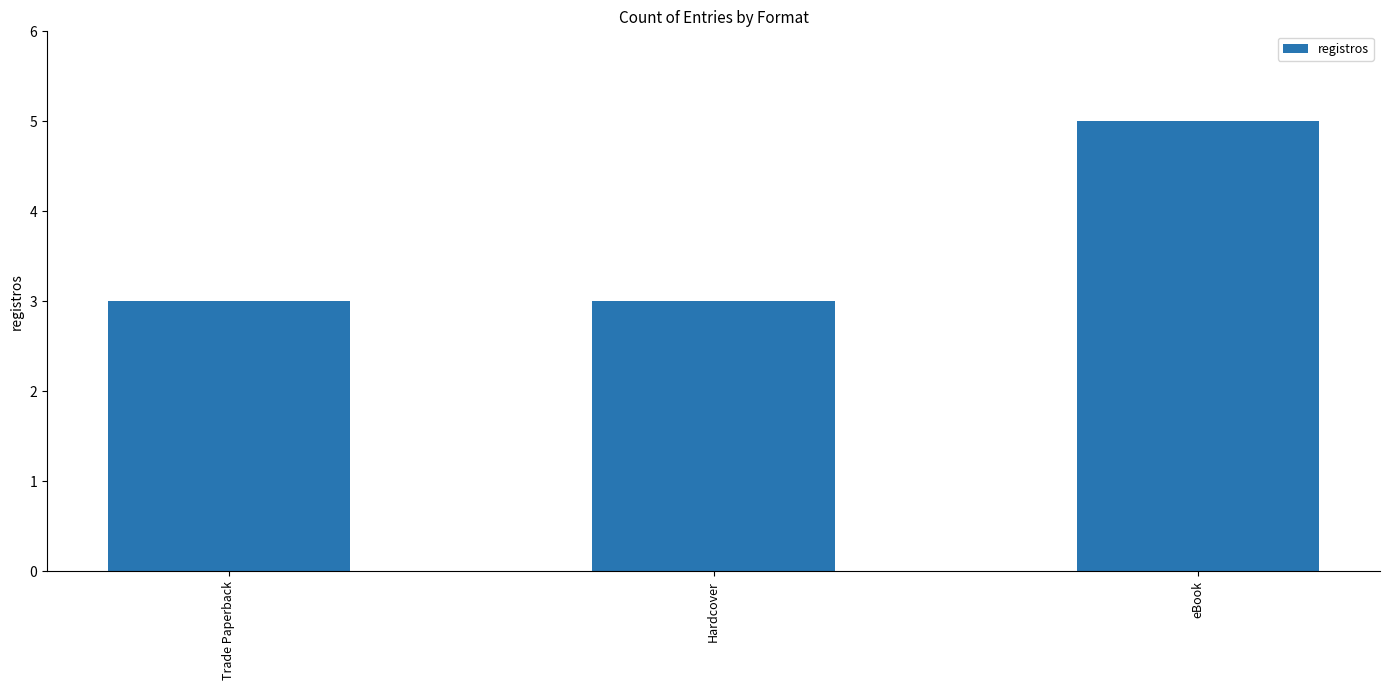

What is the sum of the values at Hardcover and Trade Paperback?

6